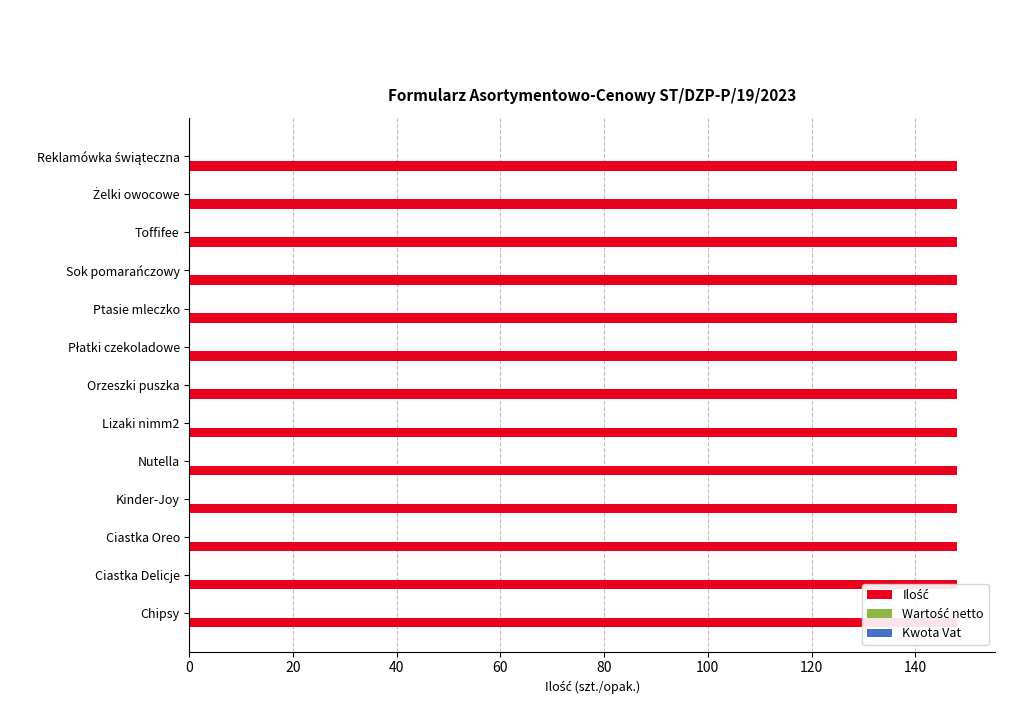

How many groups of bars are there?

13